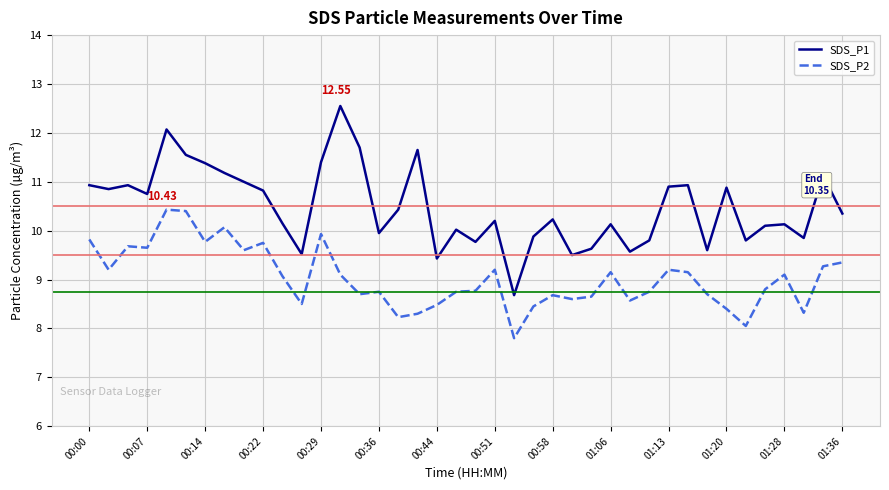

True or false: SDS_P1 and SDS_P2 intersect in this chart.

False